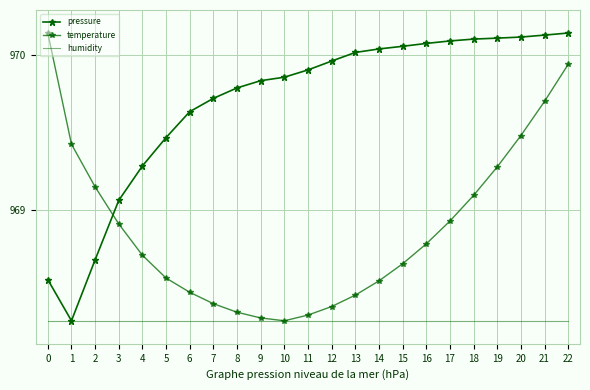

True or false: humidity and temperature cross at least once.

False